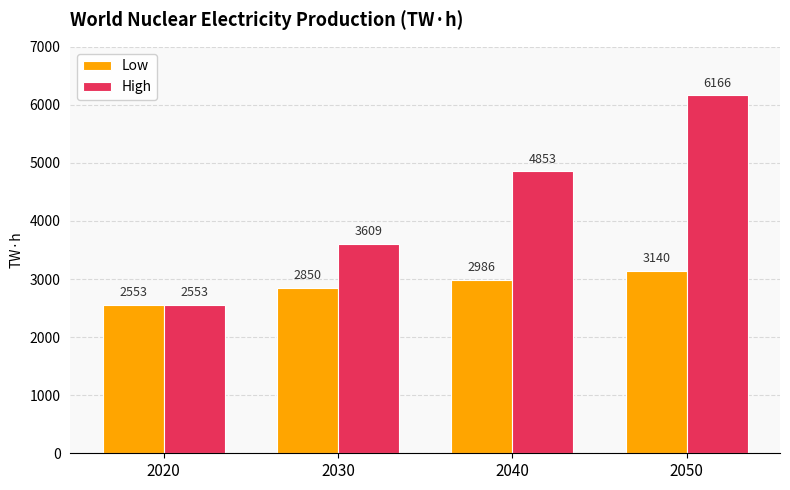

Is the value of Low at 2040 greater than the value of High at 2050?

No